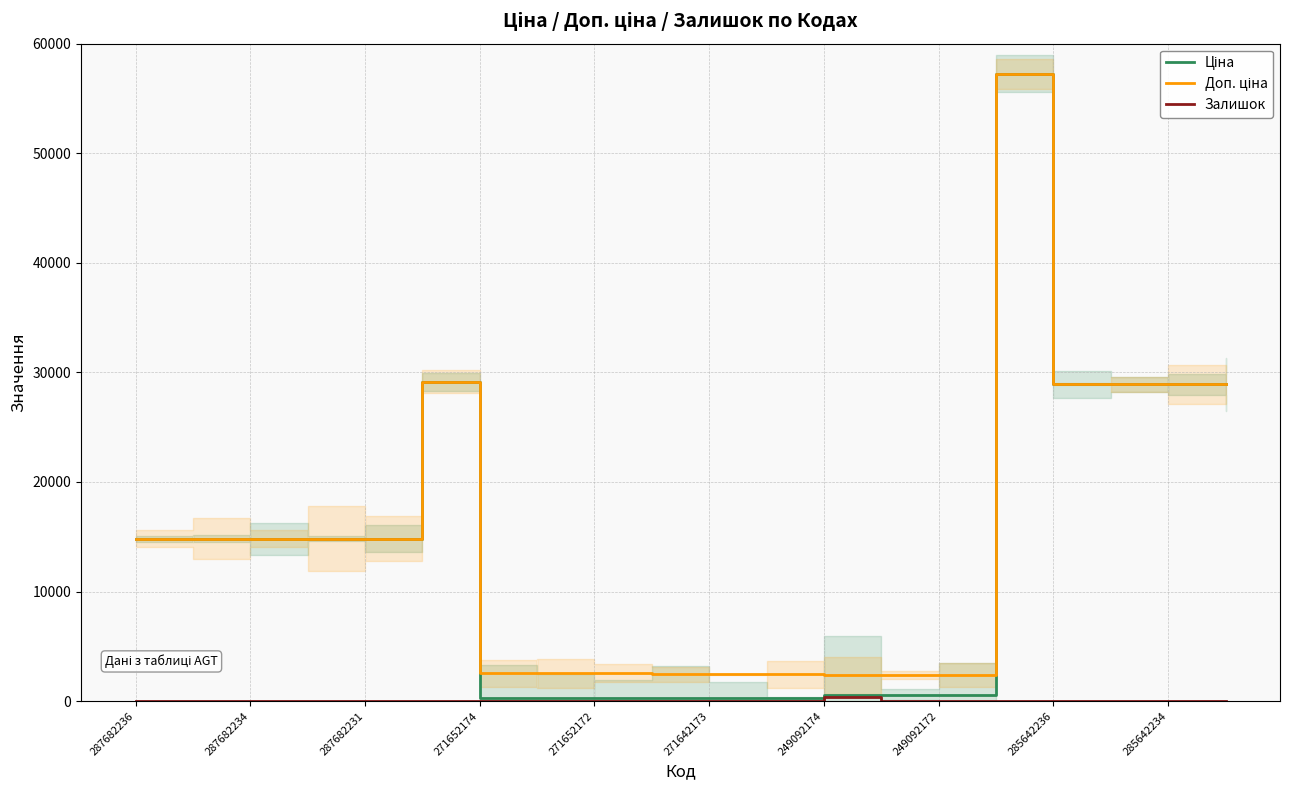

True or false: Доп. ціна has more than 0 points higher than both neighbors.

True